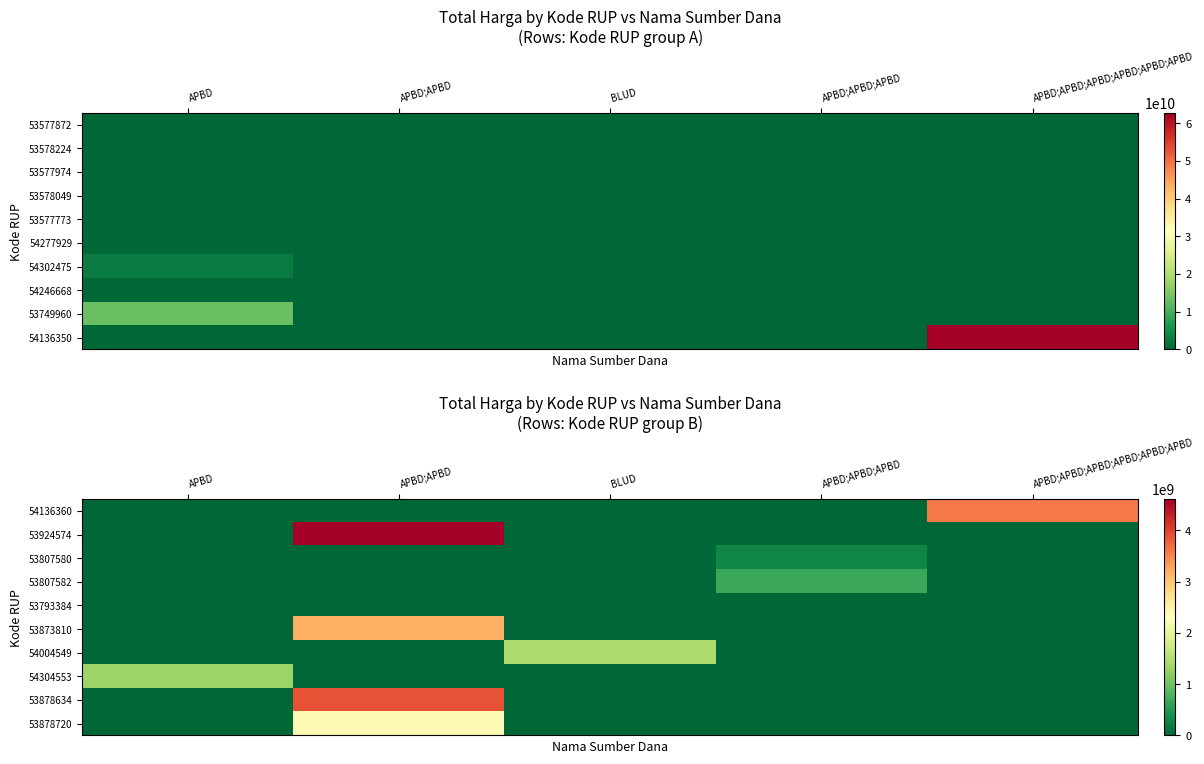

Is it true that 53807582 equals -391504794 at BLUD?

False